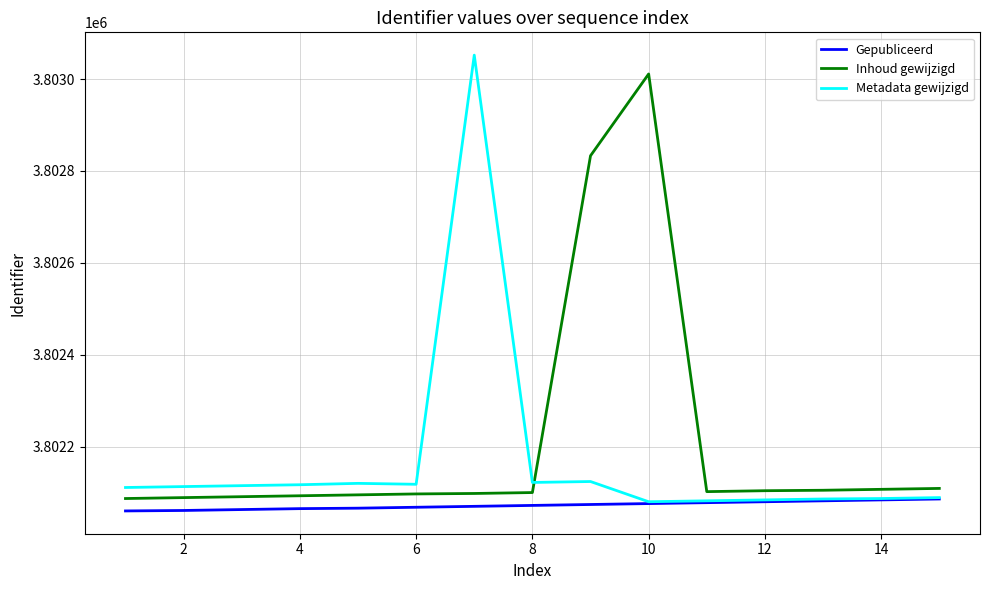

Rank the series by their average value, from highest to lowest.

Inhoud gewijzigd, Metadata gewijzigd, Gepubliceerd